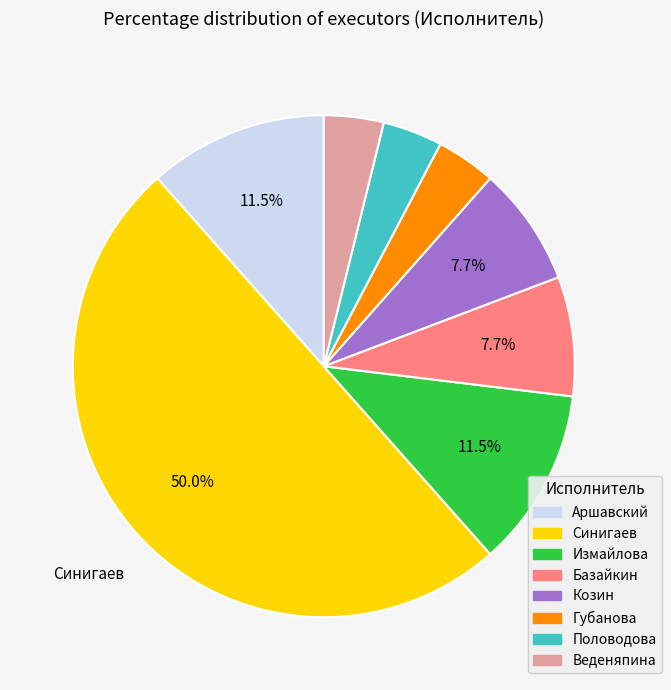

Is it true that Губанова is 9% of the pie?

False